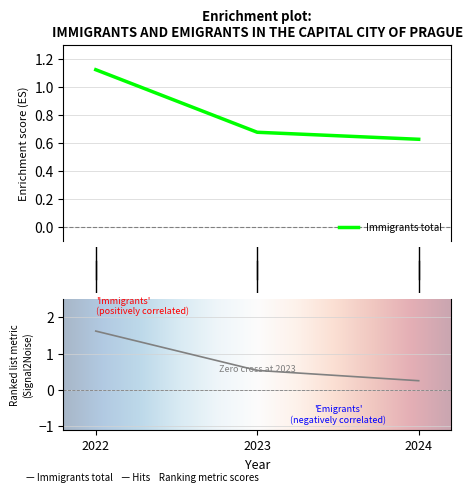

What is the difference between the Immigrants total values at 2024 and 2023?

0.1